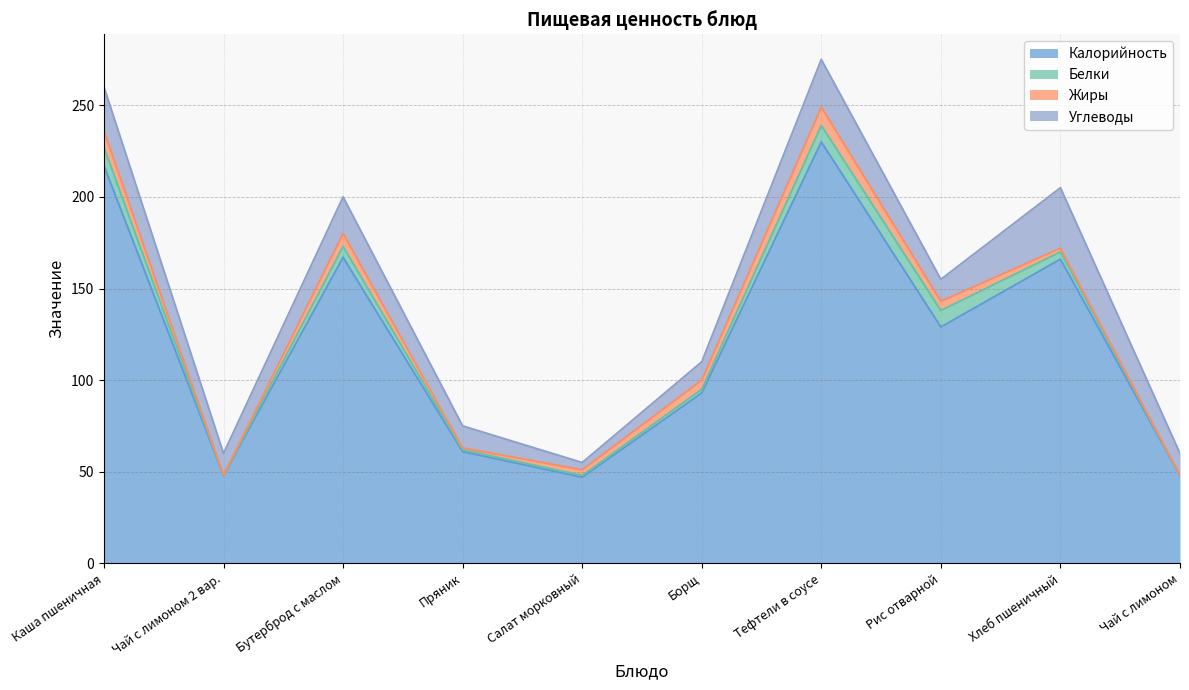

The Калорийность series shows 21 at Пряник. True or false?

False